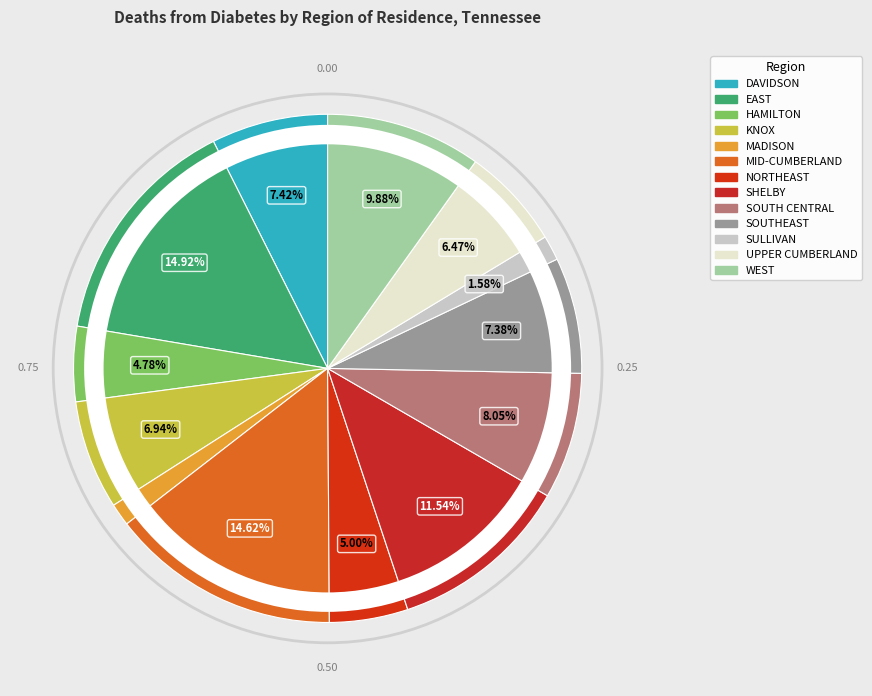

Count the number of slices in the pie.

13